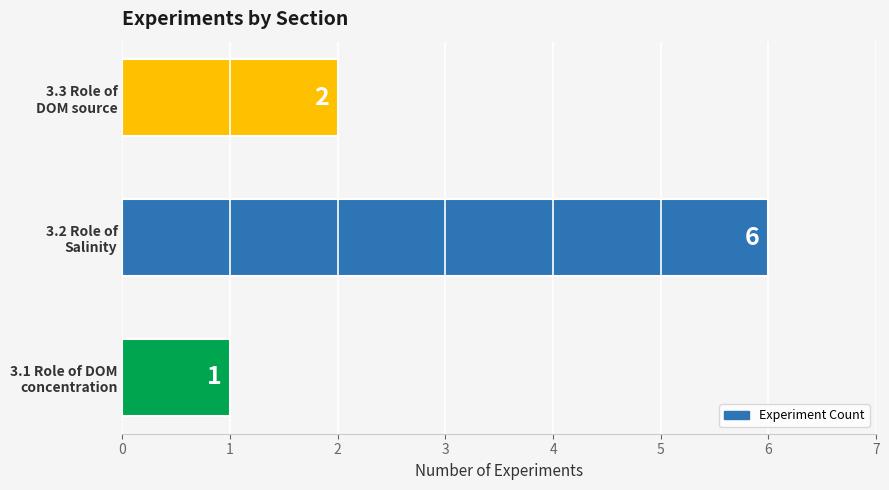

Reading top to bottom, what are all the values shown in this chart?

2	6	1